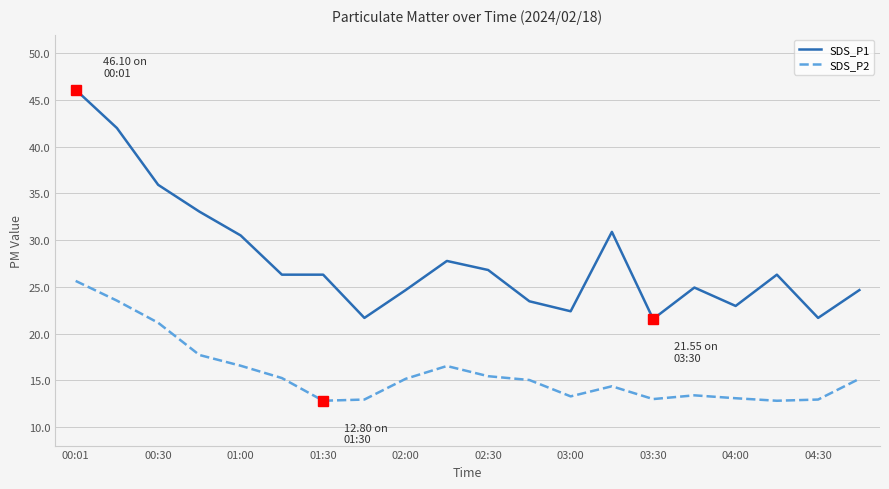

What is the greatest value displayed?

46.1